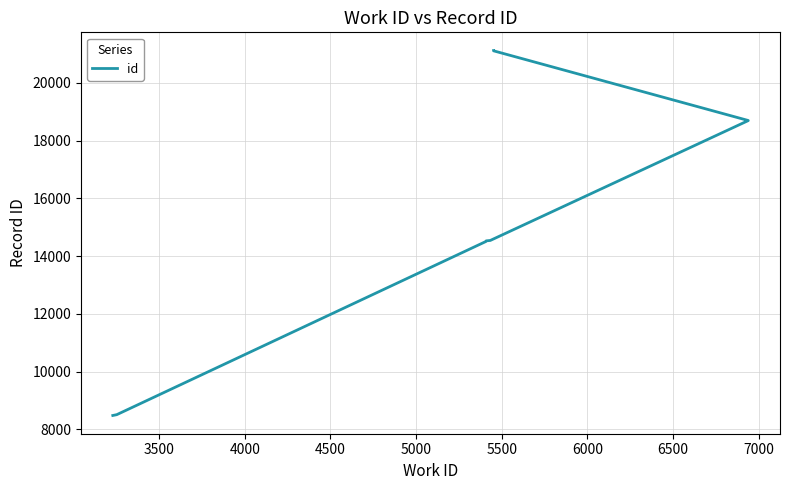

Reading right to left, transcribe all the data shown in this chart.

21121	21115	21113	18699	18695	14543	14528	14503	8507	8479